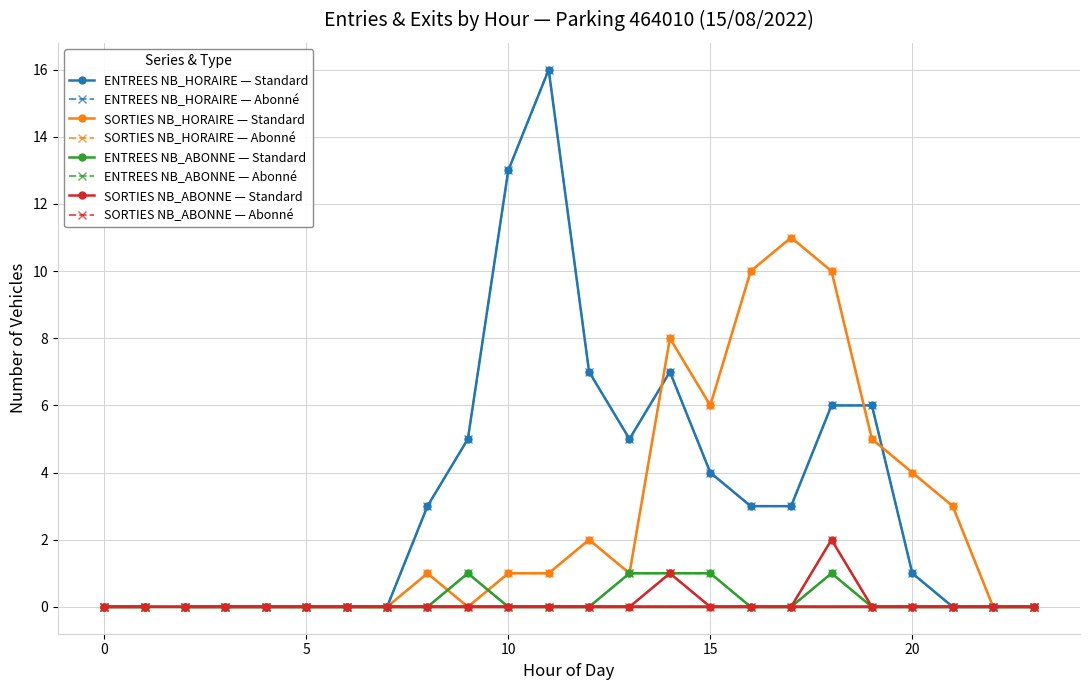

What is the sum of the ENTREES NB_HORAIRE values at 12 and 19?

13